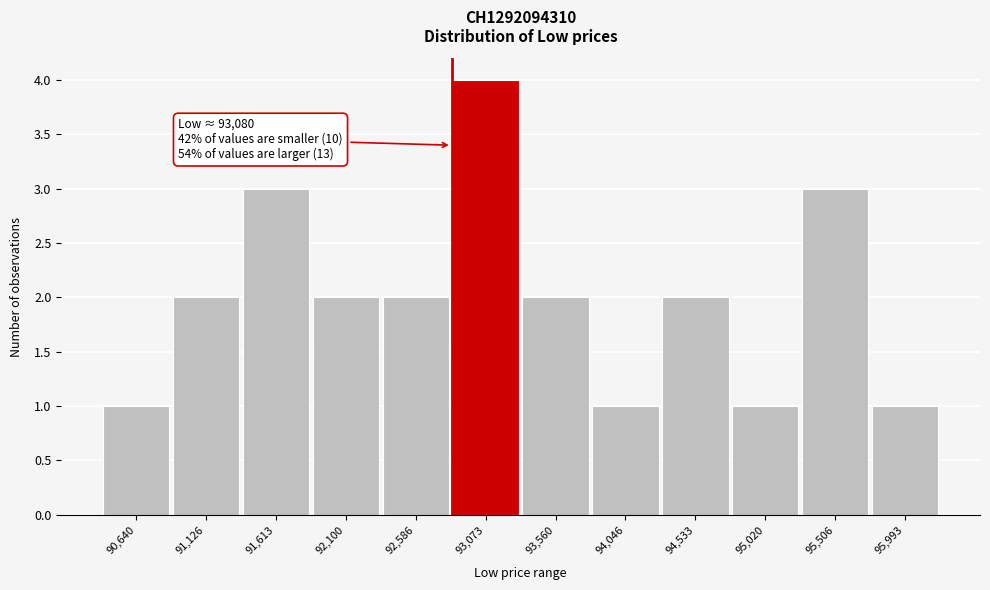

Reading left to right, what are all the values shown in this chart?

1	2	3	2	2	4	2	1	2	1	3	1